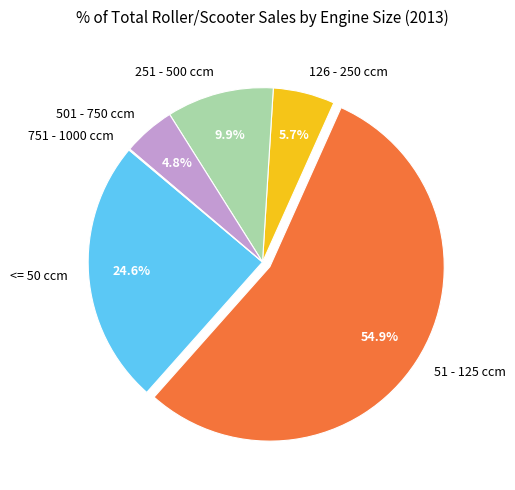

Approximately how many times larger is the value at 251 - 500 ccm compared to <= 50 ccm?

0.4